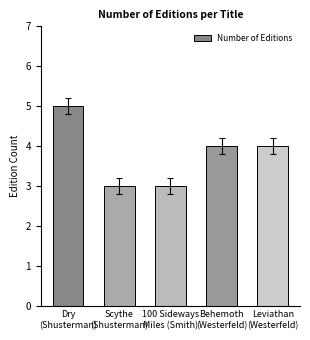

Where does the data first go above 4?

Dry
(Shusterman)